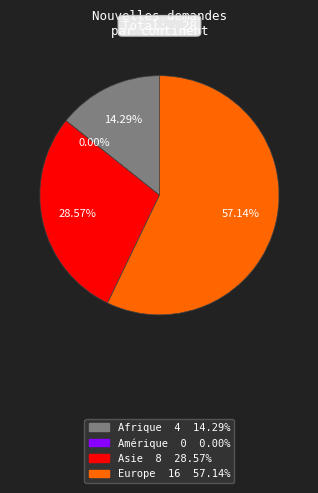

What is the smallest slice in the pie chart?

Amérique